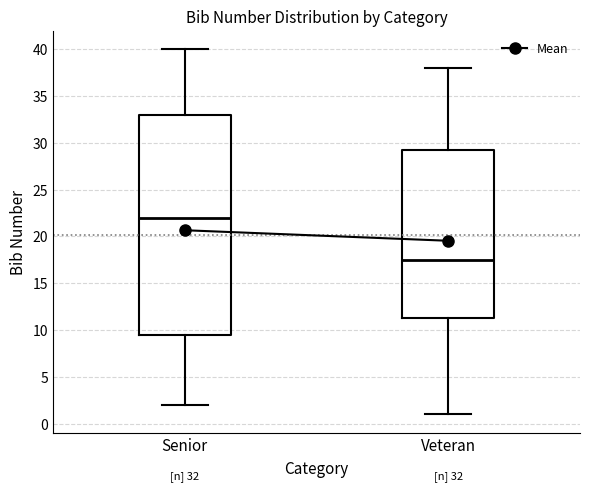

Which box's median line is the lowest?

Veteran